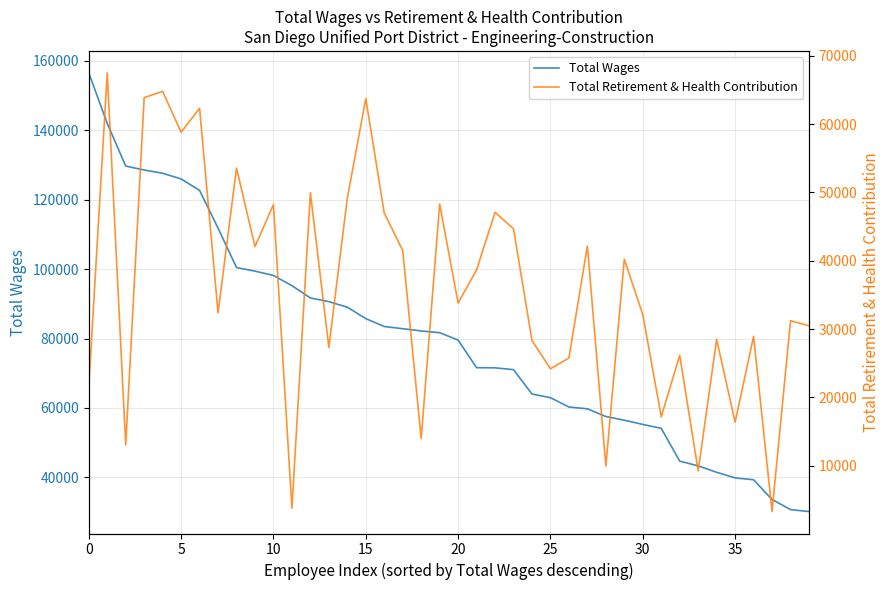

How many lines are shown in the chart?

2